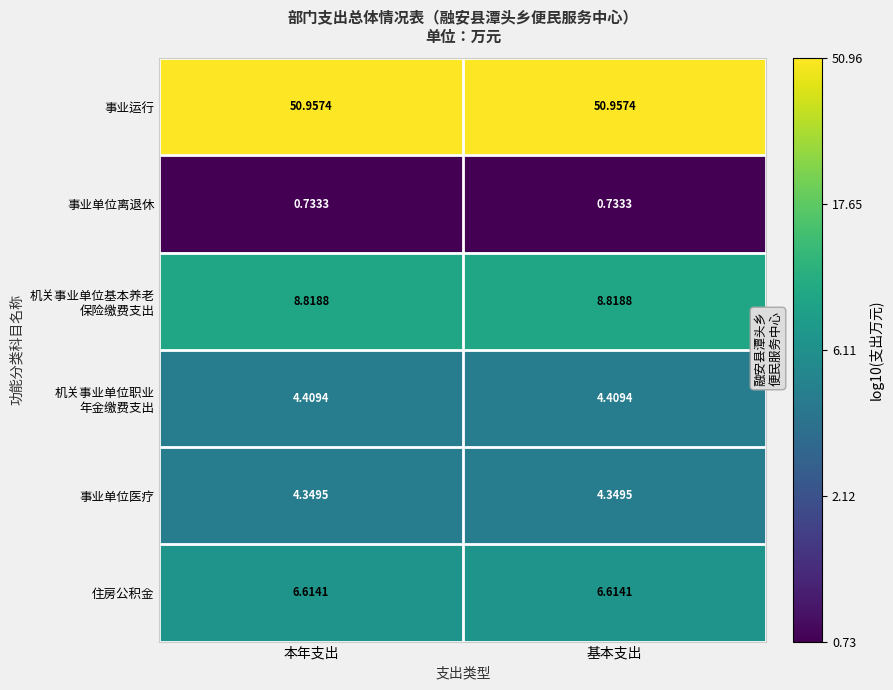

Count the number of data series in this chart.

6